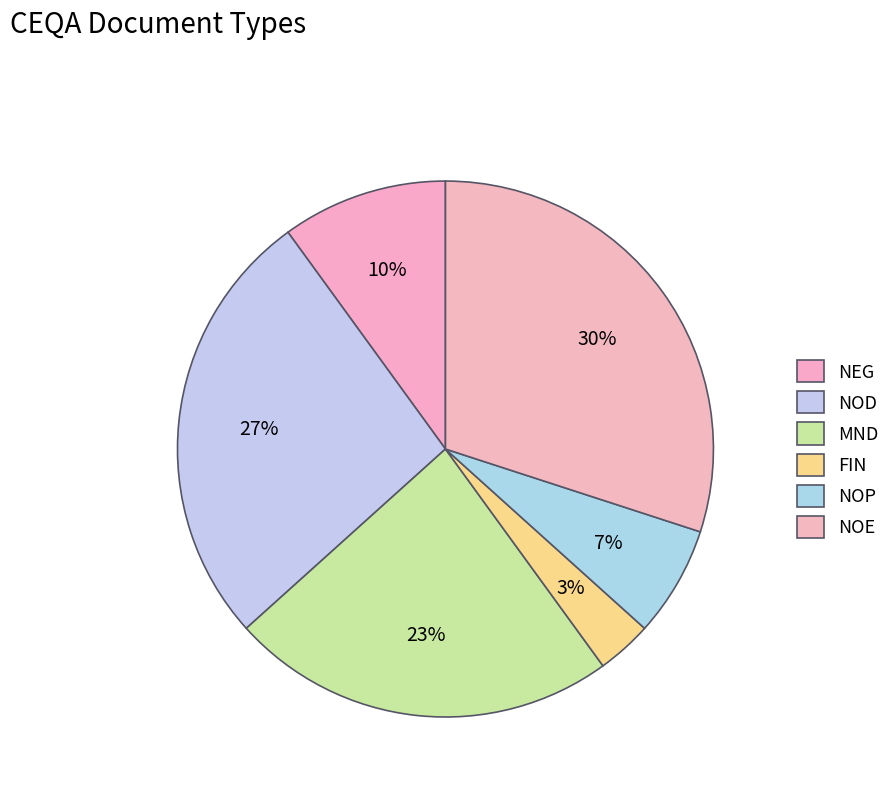

Does NEG represent more than half of the total?

No